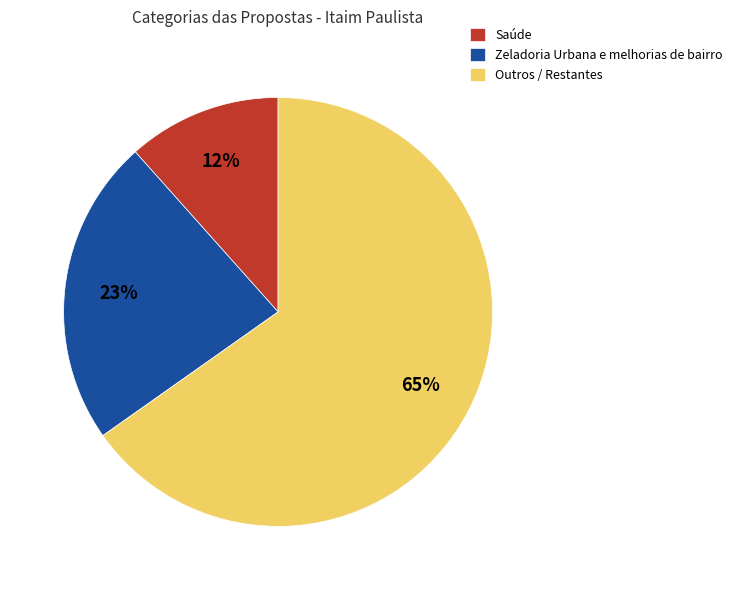

The Zeladoria Urbana e melhorias de bairro slice represents 23% of the pie. True or false?

True